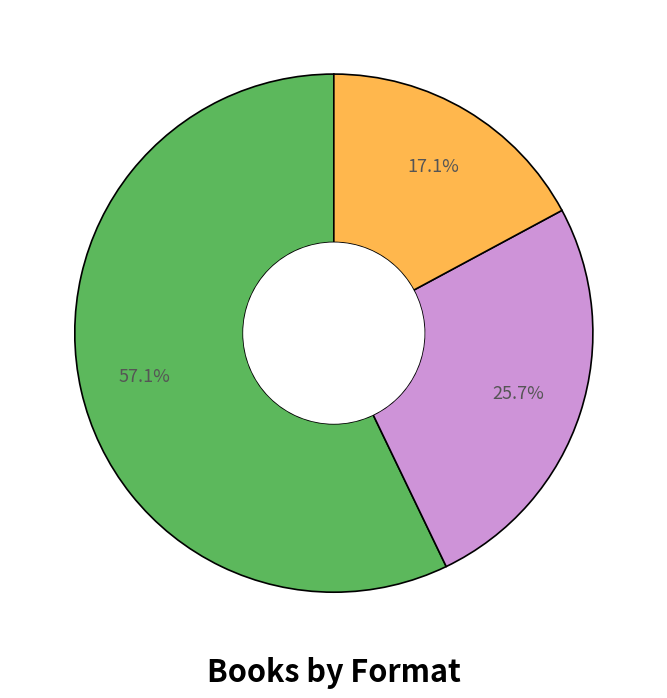

Is there a majority slice in this chart?

Yes